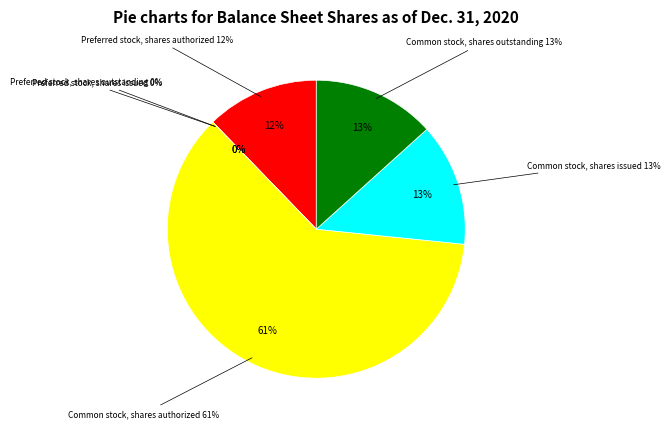

What is the largest slice in the pie chart?

Common stock, shares authorized